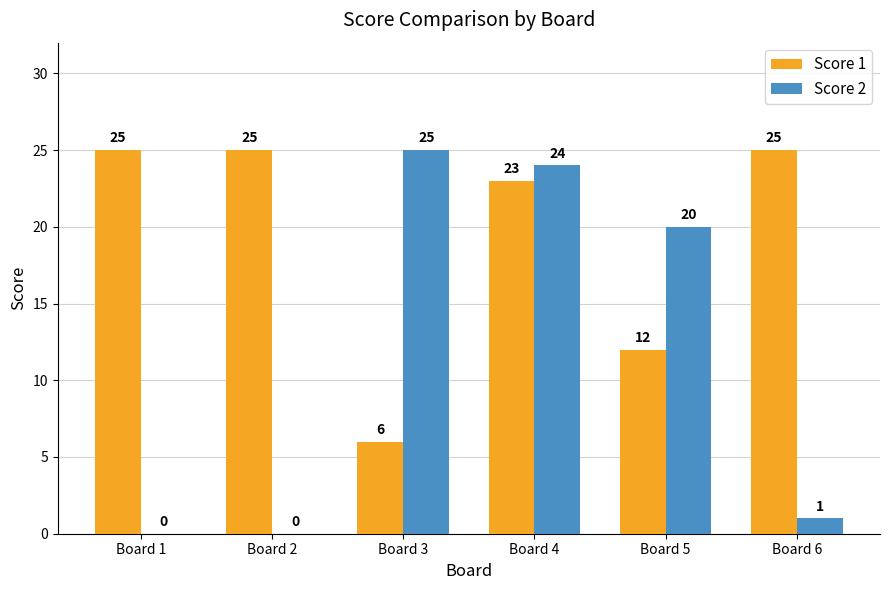

What are all the series names shown in the legend?

Score 1, Score 2